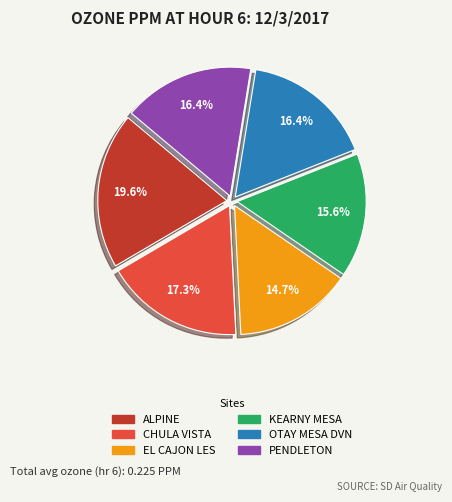

Is ALPINE the majority of the pie?

No